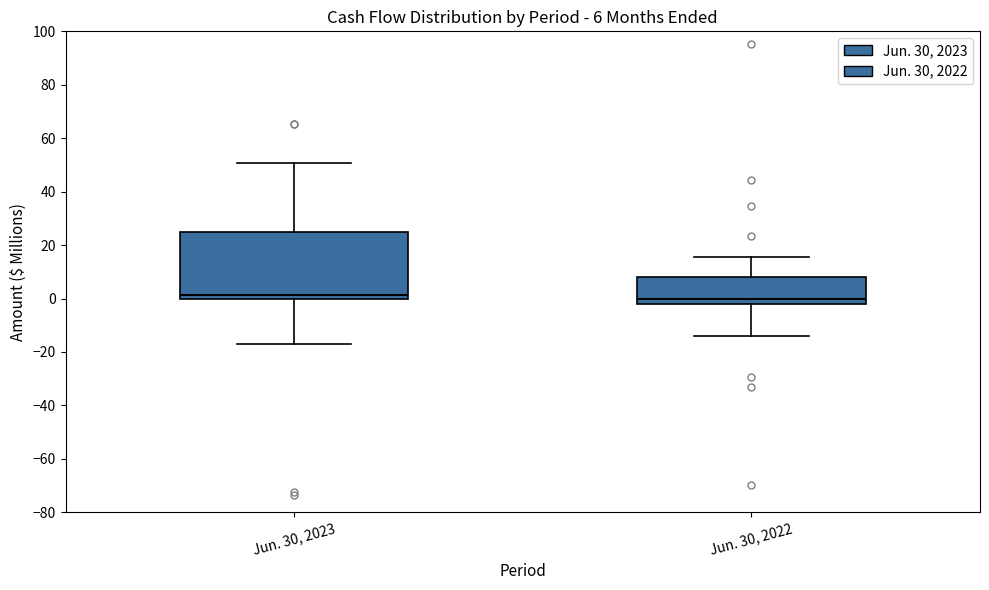

Which box is the tallest, from its lower edge to its upper edge?

Jun. 30, 2023